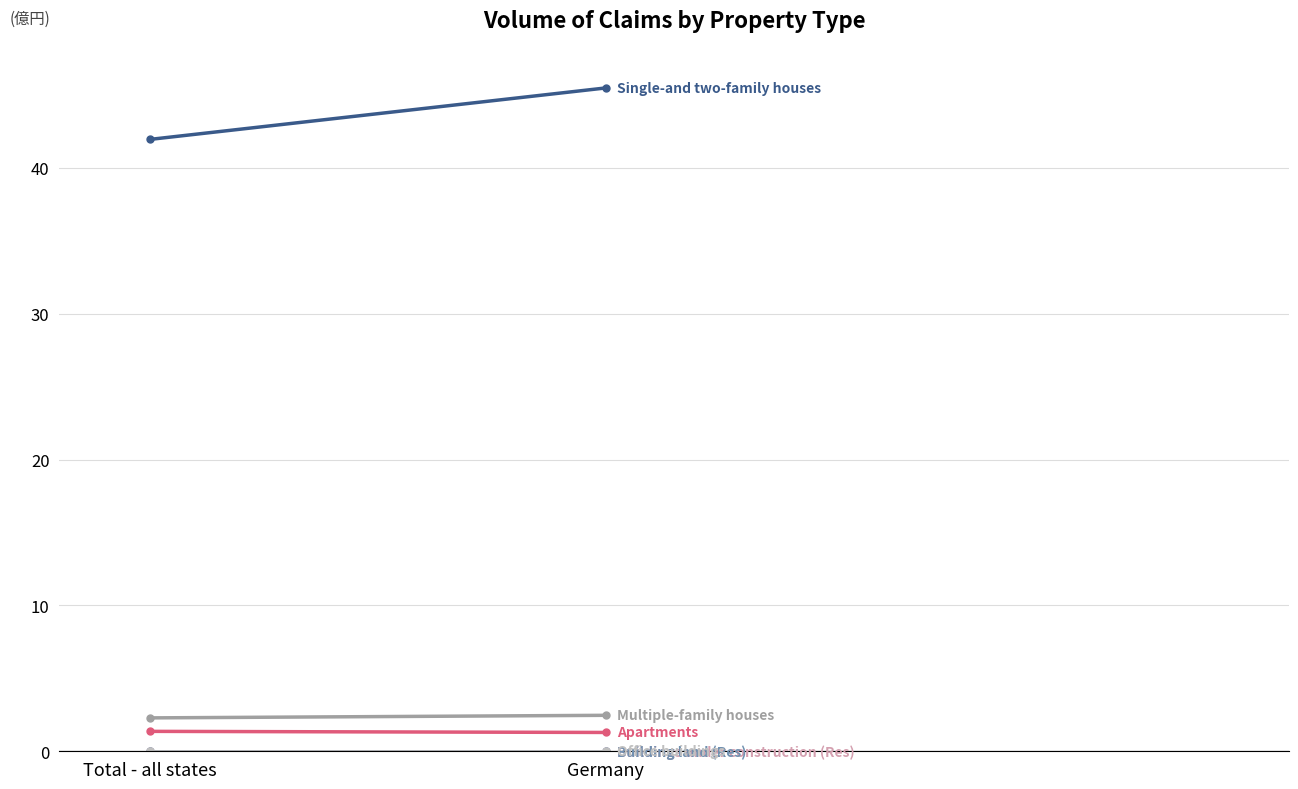

What is the total value across all series at Germany?

49.2